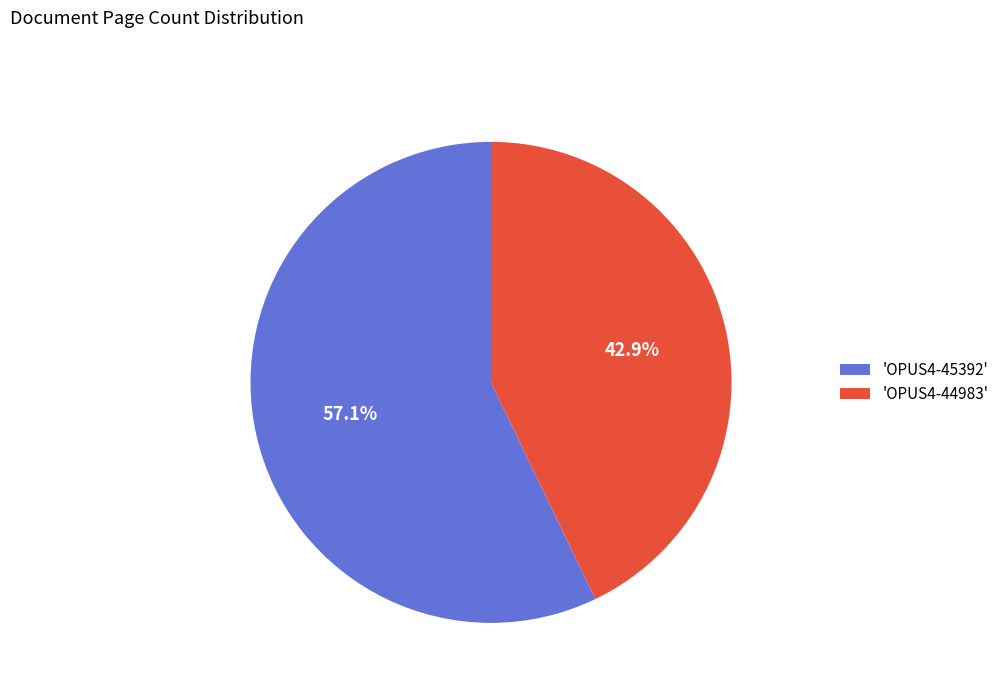

How many segments does this pie chart have?

2